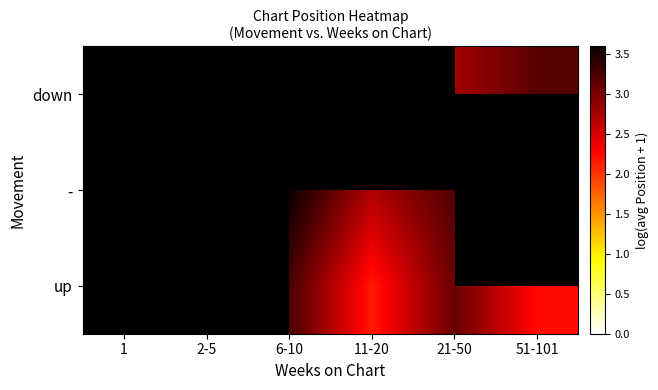

How many data points in - are above 3?

4